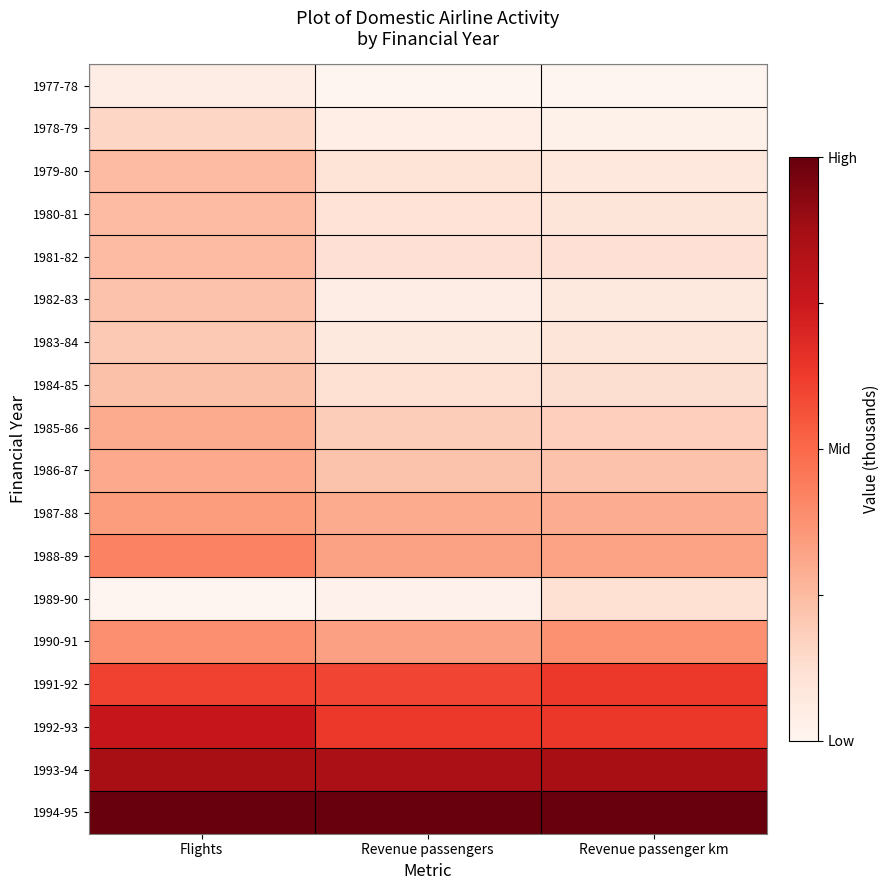

Reading left to right, extract all data points from this chart.

1977-78: Flights=0.0	Revenue passengers=0.0	Revenue passenger km=0.0
1978-79: Flights=0.2	Revenue passengers=0.0	Revenue passenger km=0.0
1979-80: Flights=0.2	Revenue passengers=0.1	Revenue passenger km=0.1
1980-81: Flights=0.2	Revenue passengers=0.1	Revenue passenger km=0.1
1981-82: Flights=0.2	Revenue passengers=0.1	Revenue passenger km=0.1
1982-83: Flights=0.2	Revenue passengers=0.0	Revenue passenger km=0.1
1983-84: Flights=0.2	Revenue passengers=0.1	Revenue passenger km=0.1
1984-85: Flights=0.2	Revenue passengers=0.1	Revenue passenger km=0.1
1985-86: Flights=0.3	Revenue passengers=0.2	Revenue passenger km=0.2
1986-87: Flights=0.3	Revenue passengers=0.2	Revenue passenger km=0.2
1987-88: Flights=0.3	Revenue passengers=0.3	Revenue passenger km=0.3
1988-89: Flights=0.4	Revenue passengers=0.3	Revenue passenger km=0.3
1989-90: Flights=0.0	Revenue passengers=0.0	Revenue passenger km=0.1
1990-91: Flights=0.4	Revenue passengers=0.3	Revenue passenger km=0.4
1991-92: Flights=0.6	Revenue passengers=0.6	Revenue passenger km=0.6
1992-93: Flights=0.8	Revenue passengers=0.6	Revenue passenger km=0.6
1993-94: Flights=0.9	Revenue passengers=0.9	Revenue passenger km=0.9
1994-95: Flights=1.0	Revenue passengers=1.0	Revenue passenger km=1.0